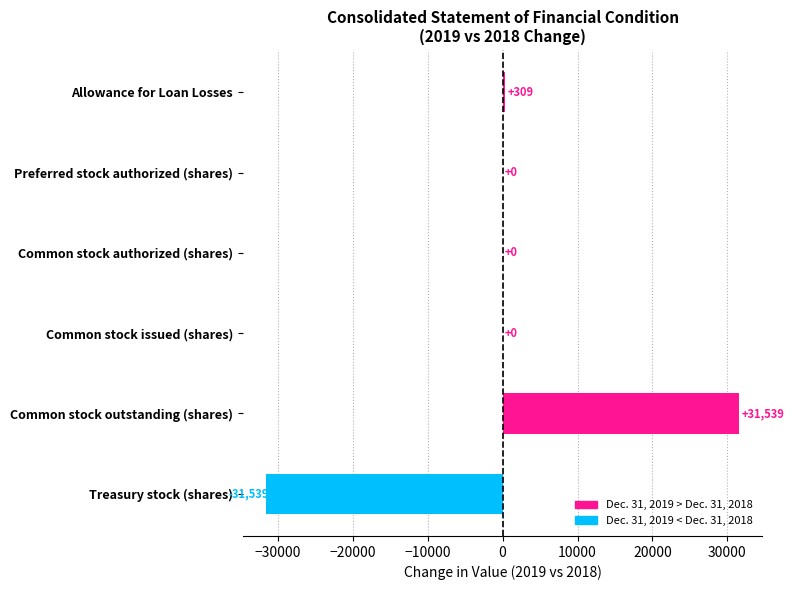

True or false: the data shows 0 at Preferred stock authorized (shares).

True